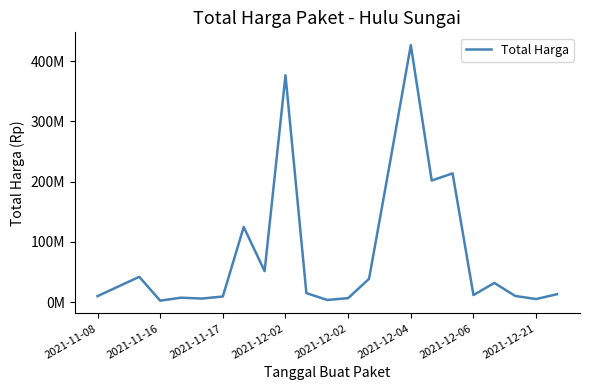

Which label corresponds to the largest value in the chart?

2021-12-04